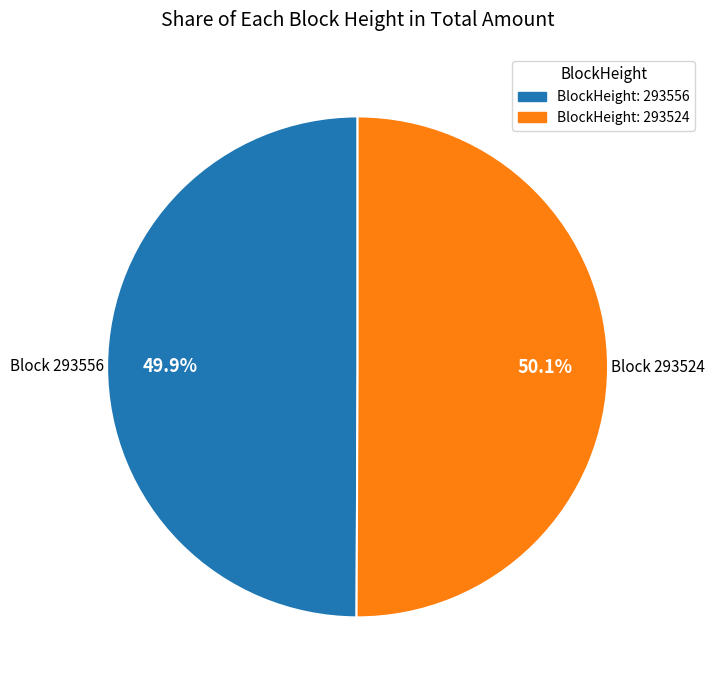

Does any single category account for the majority?

Yes